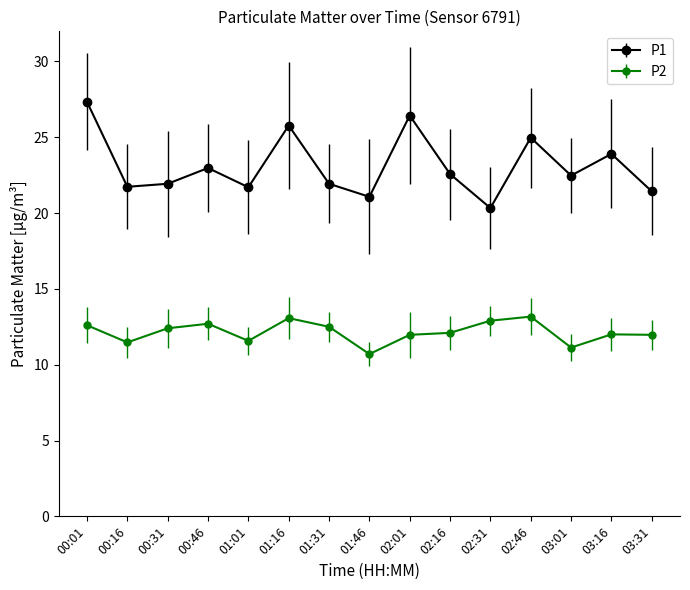

Rank the series by their maximum value, from lowest to highest.

P2, P1